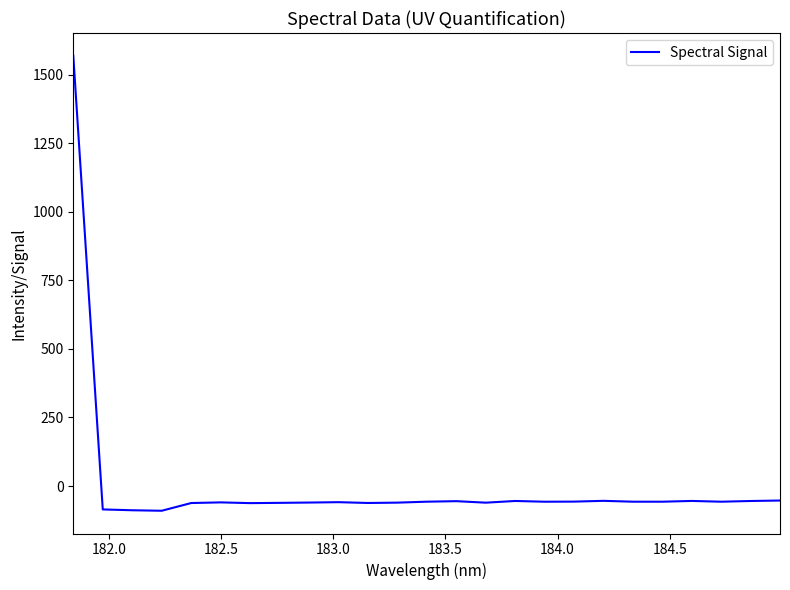

What is the greatest value displayed?

1569.7